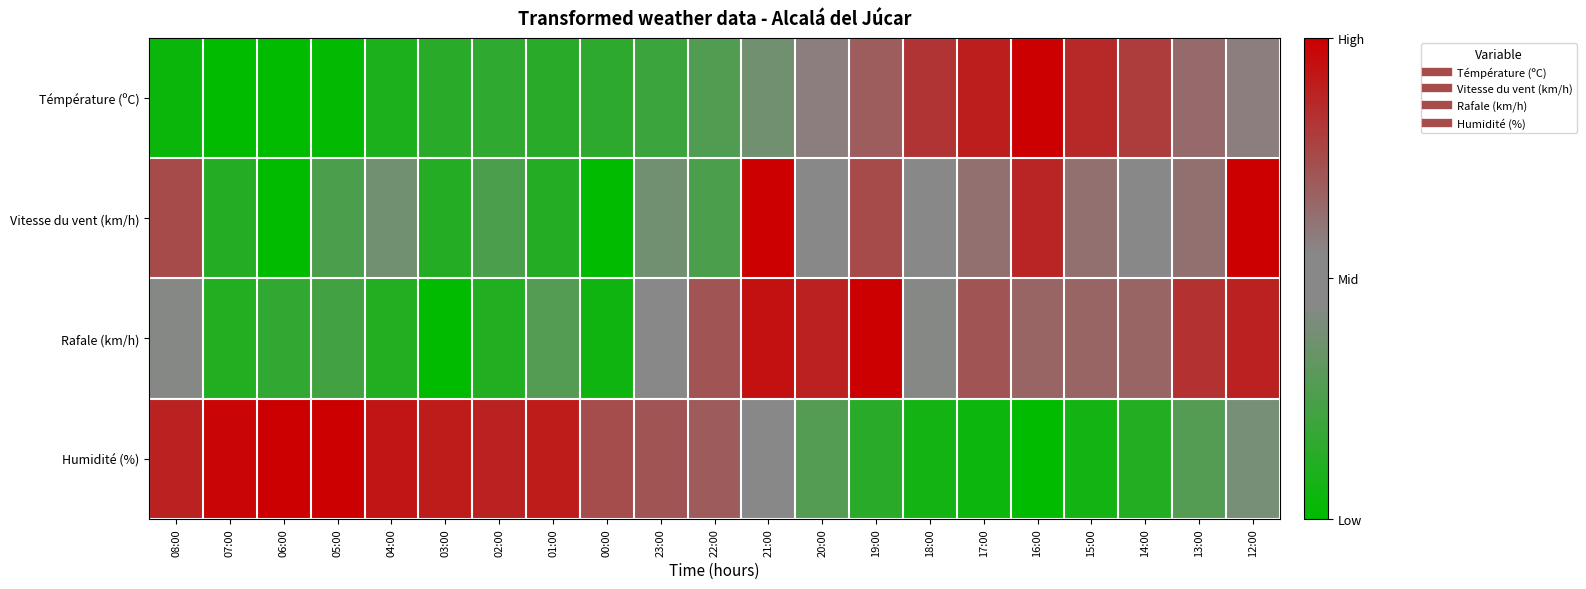

Reading left to right, transcribe all the data shown in this chart.

Témpérature (ºC): 08:00=0.0	07:00=0.0	06:00=0.0	05:00=0.0	04:00=0.1	03:00=0.1	02:00=0.2	01:00=0.1	00:00=0.2	23:00=0.2	22:00=0.3	21:00=0.4	20:00=0.6	19:00=0.7	18:00=0.8	17:00=0.9	16:00=1.0	15:00=0.9	14:00=0.8	13:00=0.6	12:00=0.6
Vitesse du vent (km/h): 08:00=0.8	07:00=0.1	06:00=0.0	05:00=0.2	04:00=0.4	03:00=0.1	02:00=0.2	01:00=0.1	00:00=0.0	23:00=0.4	22:00=0.2	21:00=1.0	20:00=0.5	19:00=0.8	18:00=0.5	17:00=0.6	16:00=0.9	15:00=0.6	14:00=0.5	13:00=0.6	12:00=1.0
Rafale (km/h): 08:00=0.4	07:00=0.1	06:00=0.2	05:00=0.2	04:00=0.1	03:00=0.0	02:00=0.1	01:00=0.3	00:00=0.1	23:00=0.5	22:00=0.7	21:00=0.9	20:00=0.9	19:00=1.0	18:00=0.4	17:00=0.7	16:00=0.7	15:00=0.7	14:00=0.7	13:00=0.8	12:00=0.9
Humidité (%): 08:00=0.9	07:00=1.0	06:00=1.0	05:00=1.0	04:00=0.9	03:00=0.9	02:00=0.9	01:00=0.9	00:00=0.7	23:00=0.7	22:00=0.7	21:00=0.5	20:00=0.3	19:00=0.1	18:00=0.1	17:00=0.0	16:00=0.0	15:00=0.1	14:00=0.1	13:00=0.3	12:00=0.4